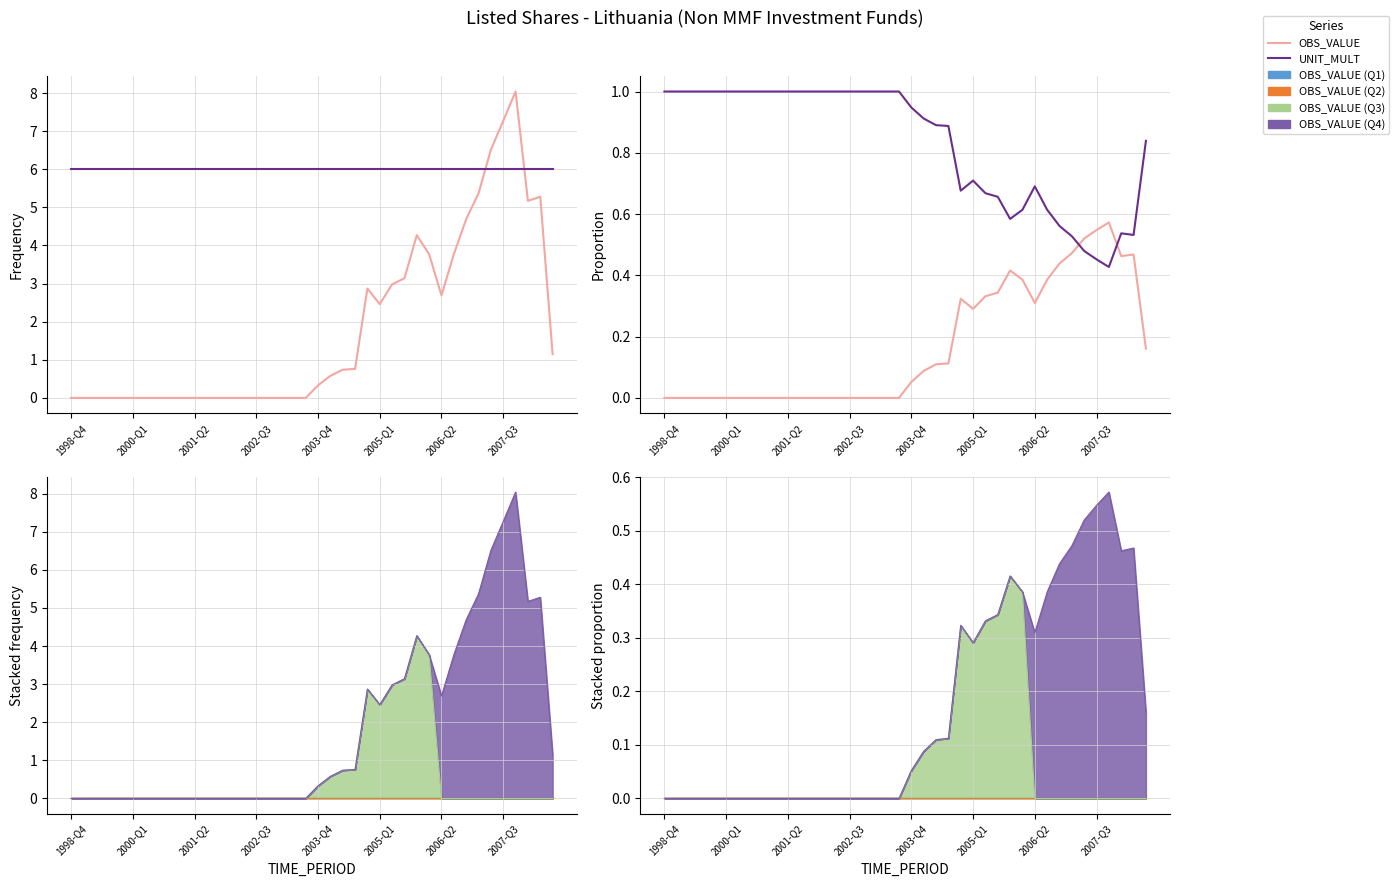

What position from the left is 36?

37